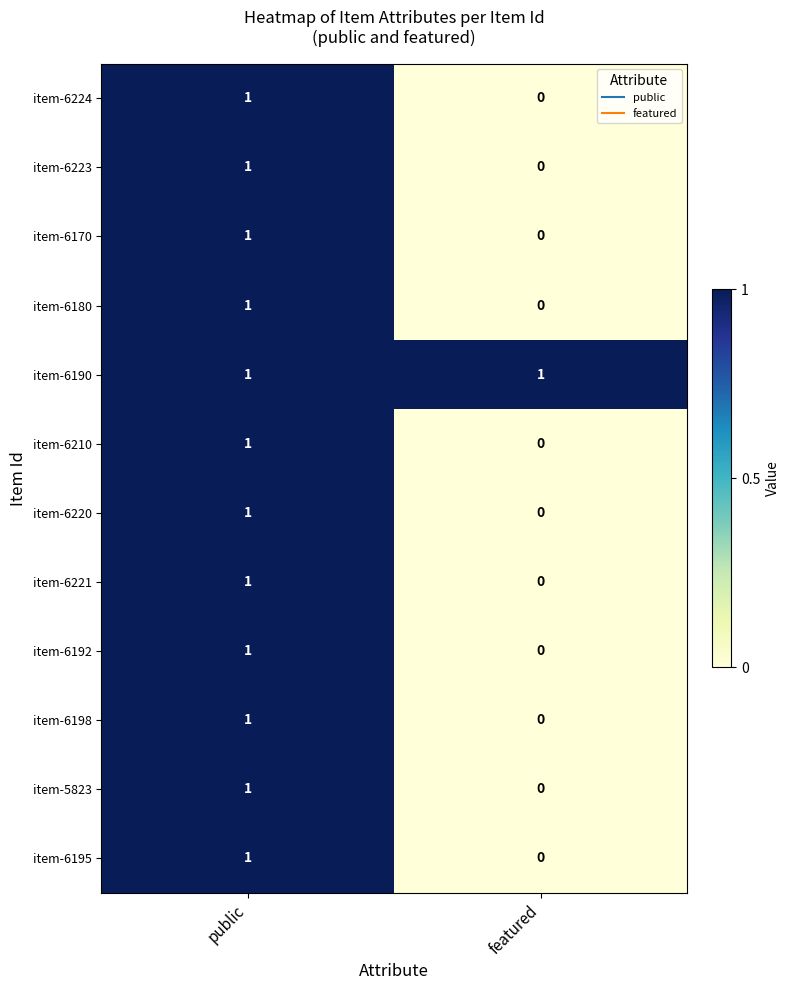

List the labels in order of item-6198 value, largest first.

public, featured